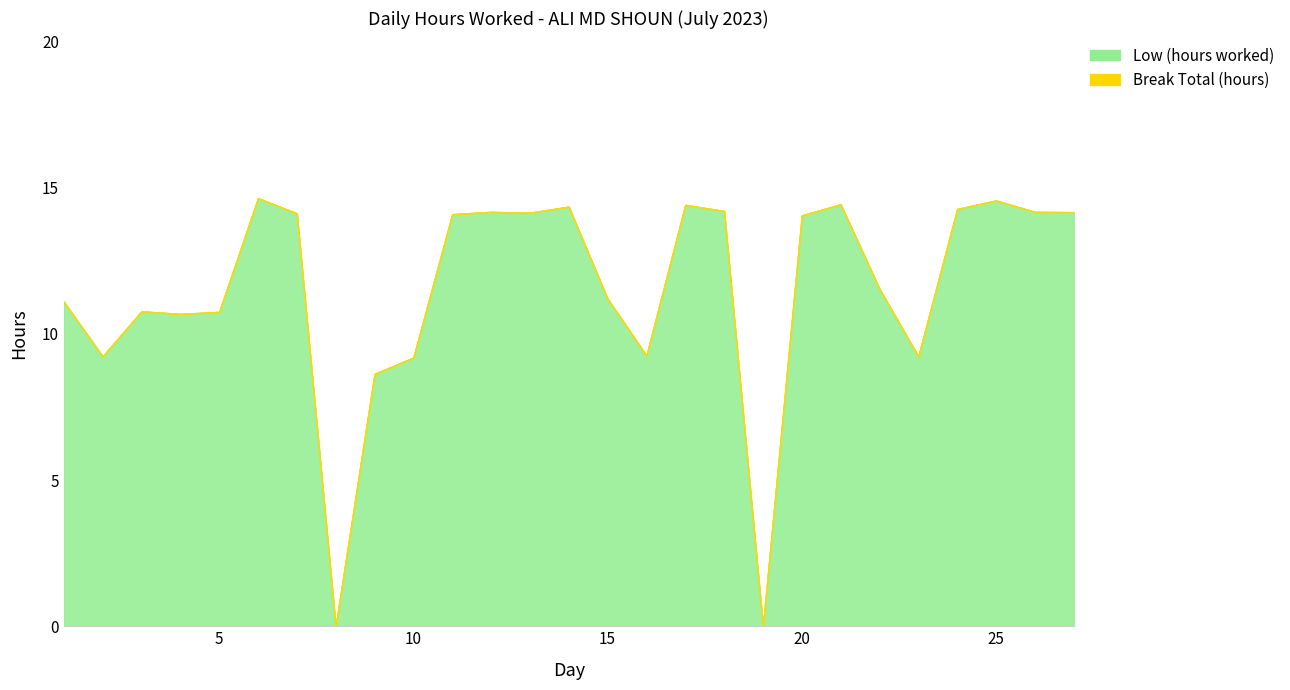

Which has a higher value, 15 or 24?

24